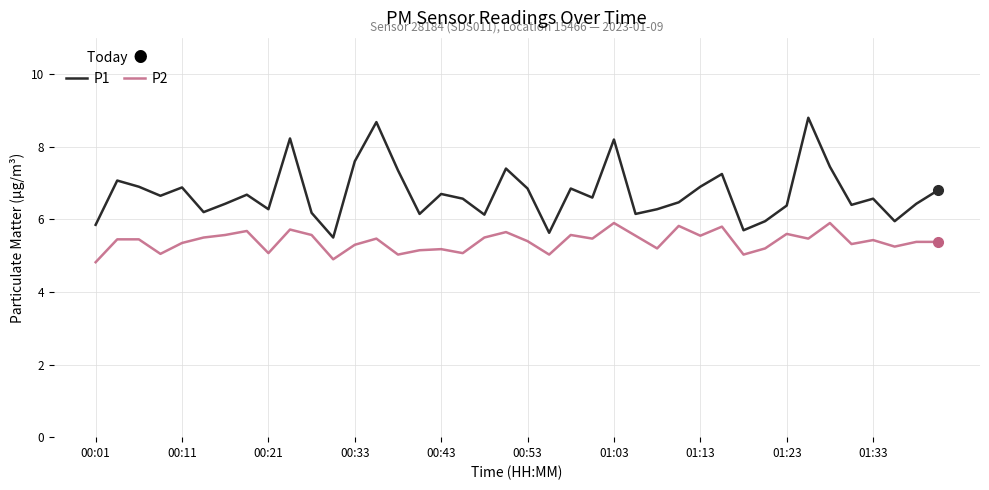

What is the sum of all P1 values?

269.0